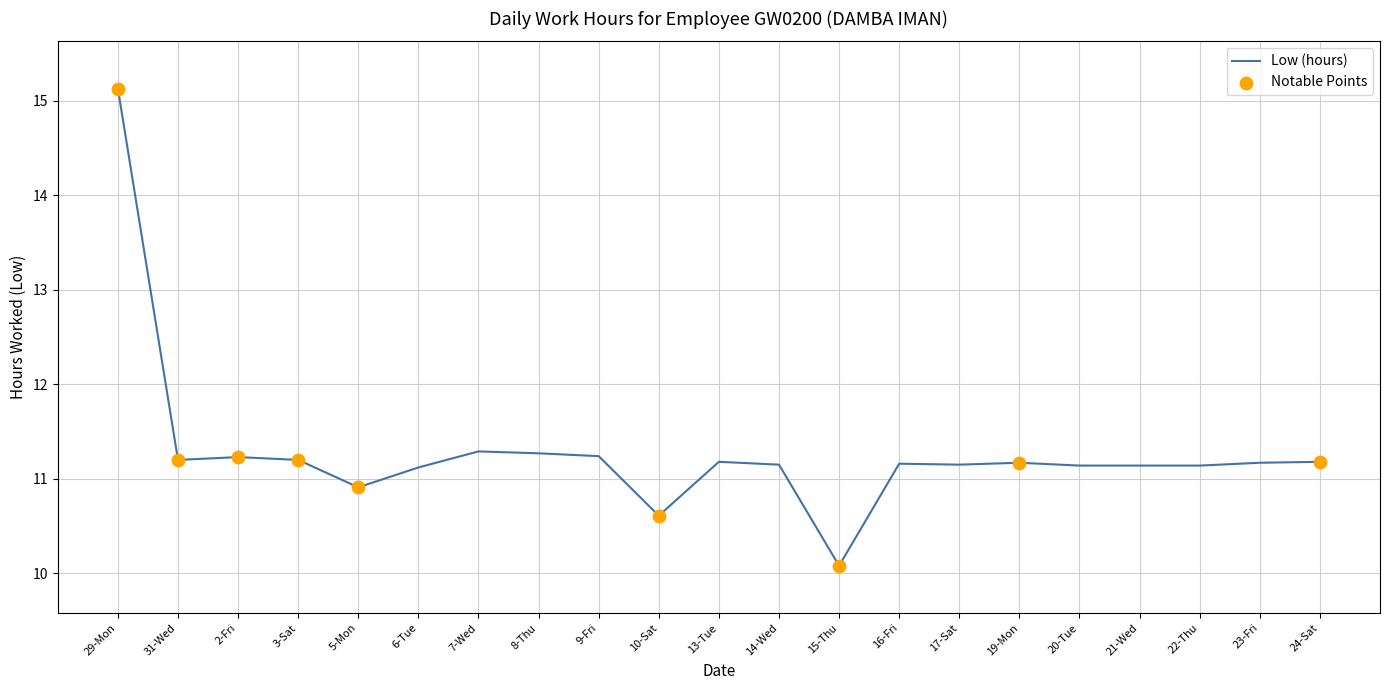

Which has a higher value, 14-Wed or 5-Mon?

14-Wed